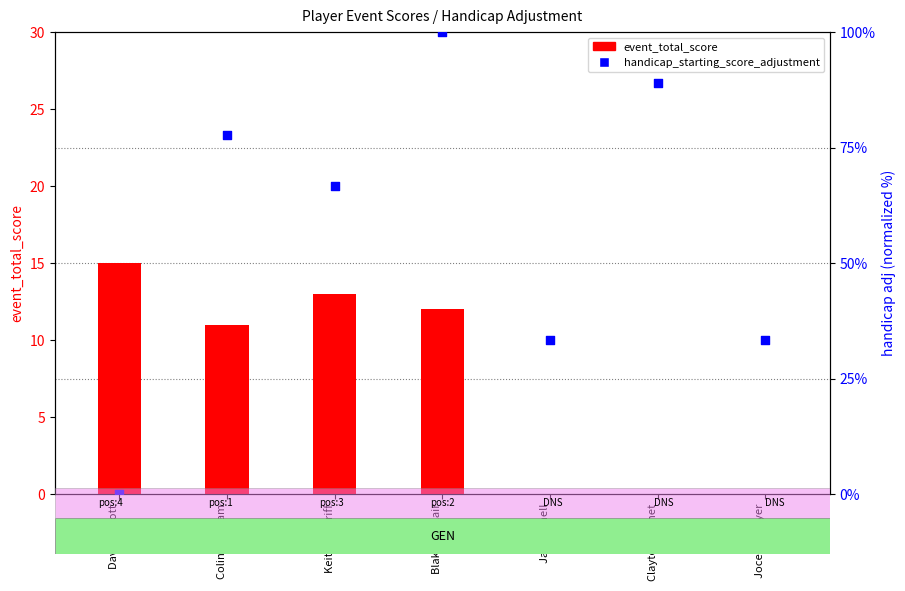

Which series has the largest total across all categories?

handicap_starting_score_adjustment